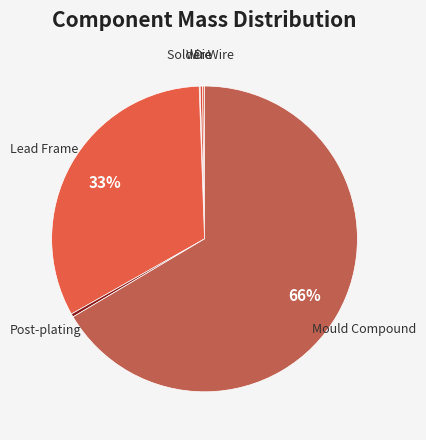

Rank the categories by value from highest to lowest.

Mould Compound, Lead Frame, Post-plating, Solder Wire, Die, Wire